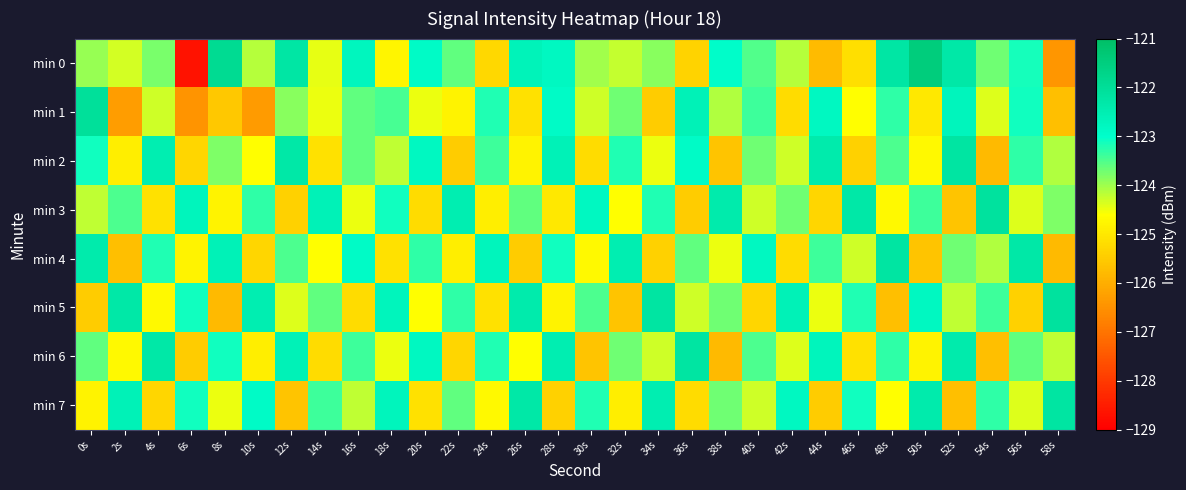

What is the difference between the highest and lowest values at 18s?

2.4